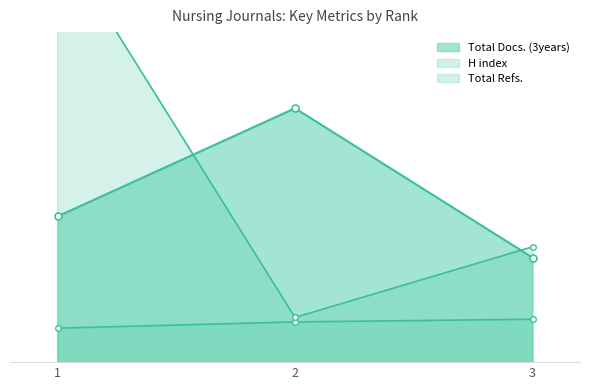

Reading right to left, what are all the values shown in this chart?

H index: 48	45	38
Total Docs. (2001): 117	284	163
Total Refs.: 129	50	475